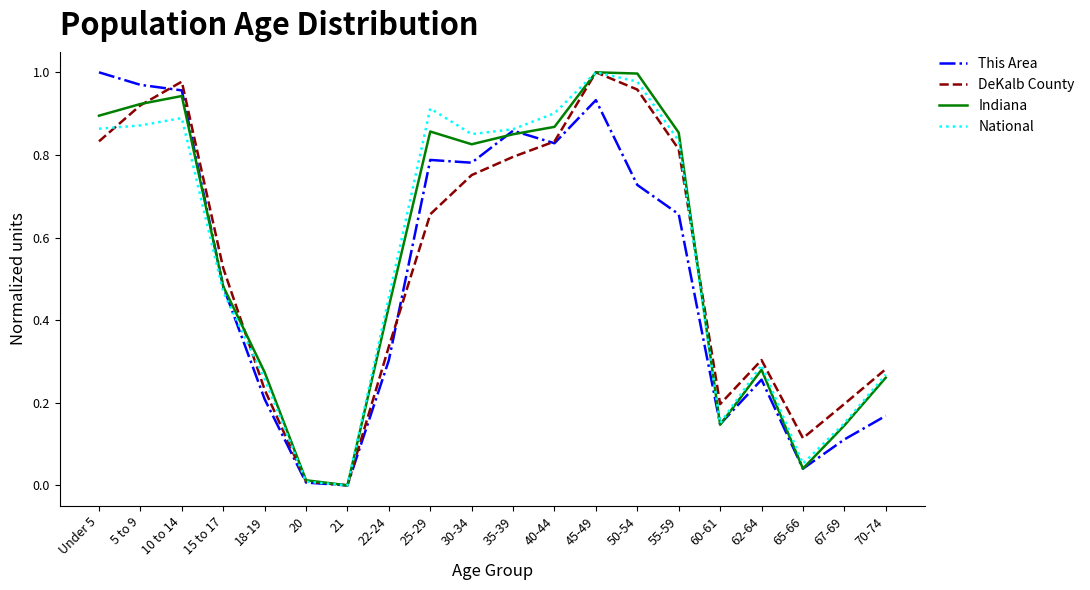

Which series ends up on top after the final intersection of This Area and DeKalb County?

DeKalb County